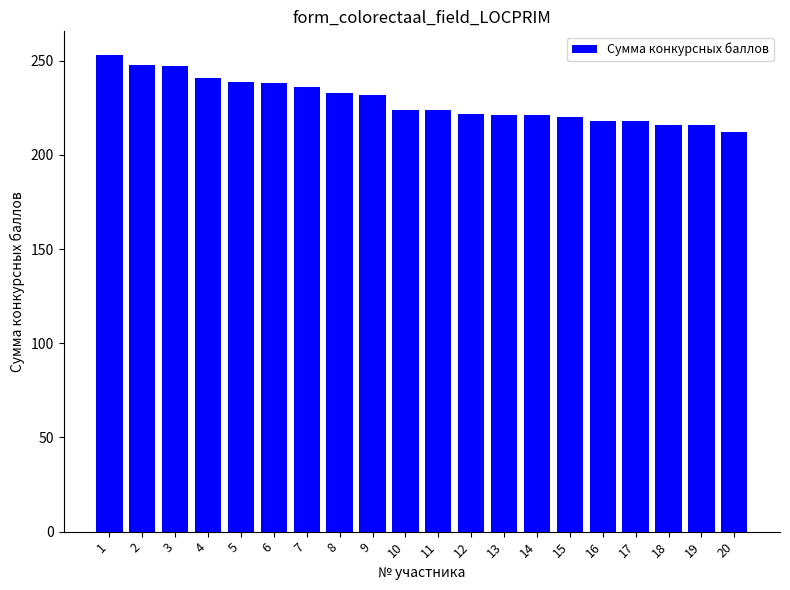

True or false: the data shows 253 at 1.

True